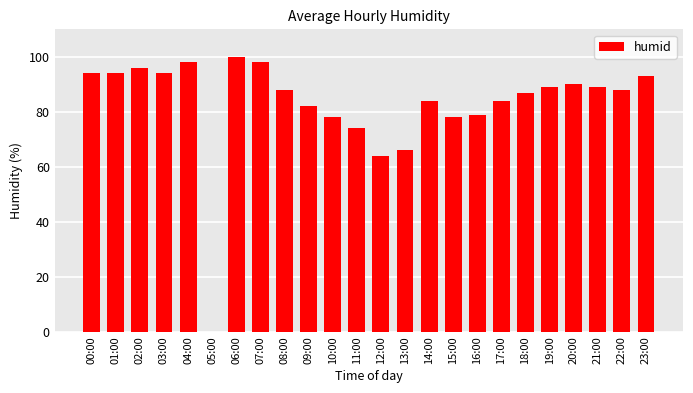

What is the sum of all values?

1987